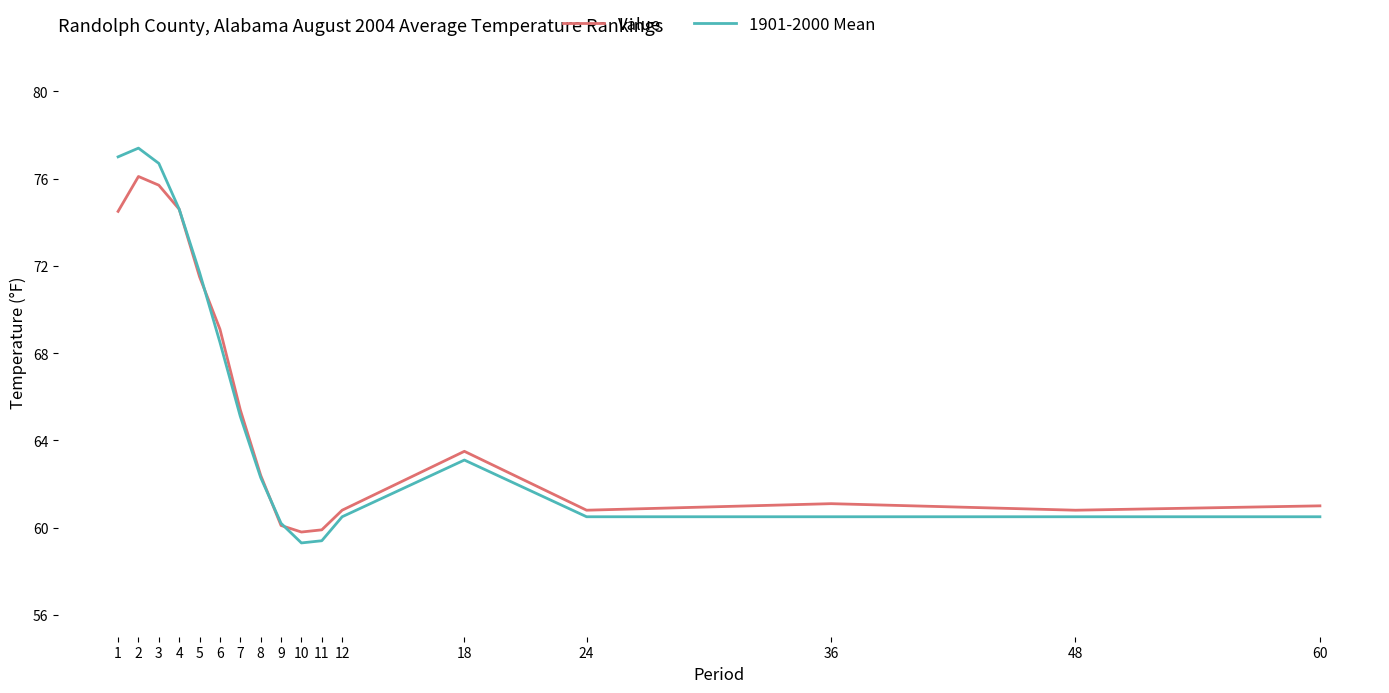

What is the difference between the Value values at 9 and 24?

0.7